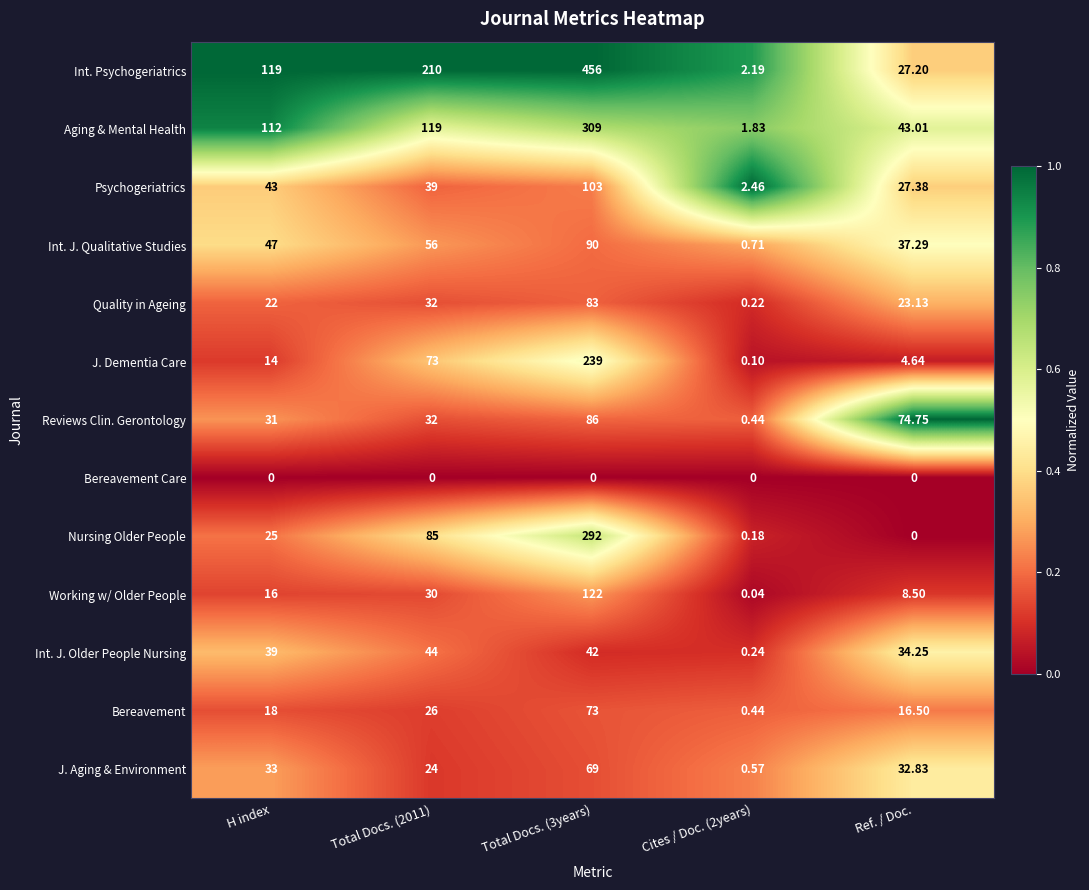

Which series has the largest range (max minus min)?

Int. Psychogeriatrics